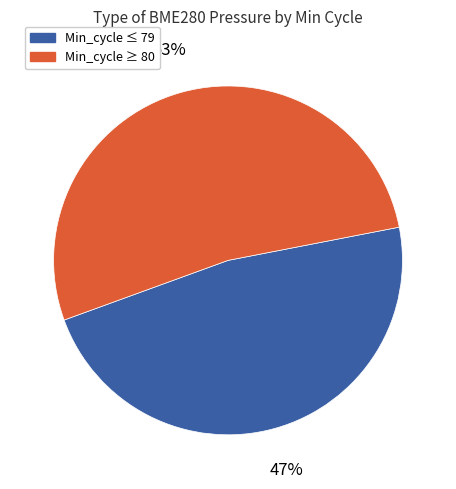

How many segments does this pie chart have?

2